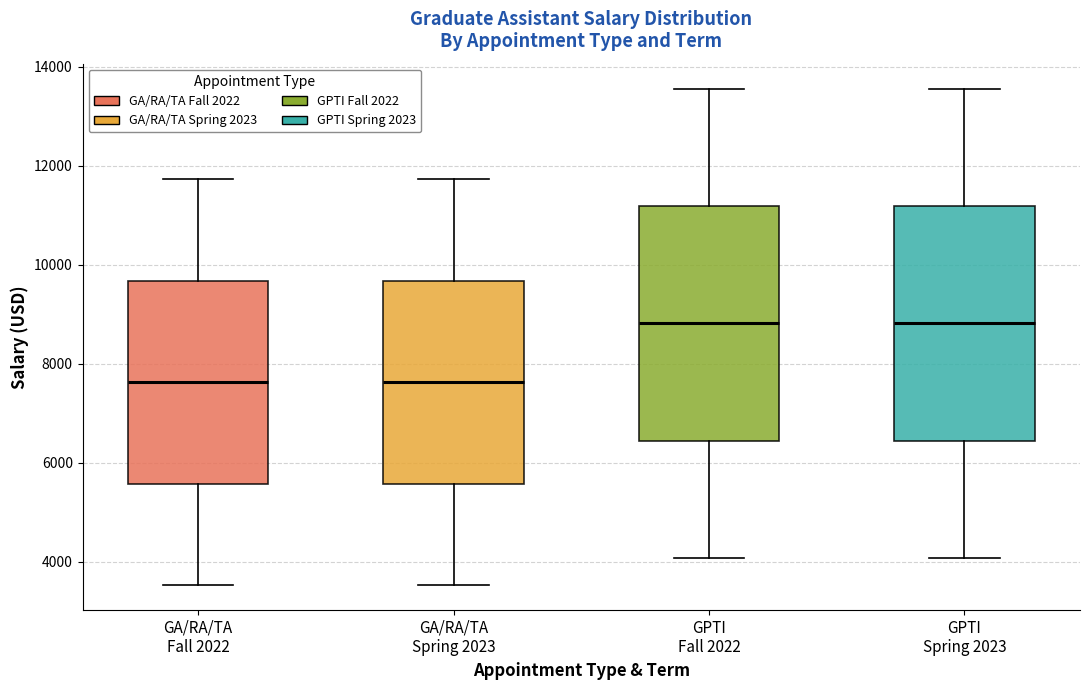

Reading left to right, transcribe this box plot: for each box, give where its median line is, the range the box spans, and where its two whiskers end, as read against the y-axis. The values are not printed on the chart, so give them approximately, as read against the axis.

GA/RA/TA Fall 2022: median 7600, box 5600 to 9600, whiskers 3600 to 11800
GA/RA/TA Spring 2023: median 7600, box 5600 to 9600, whiskers 3600 to 11800
GPTI Fall 2022: median 8800, box 6400 to 11200, whiskers 4000 to 13600
GPTI Spring 2023: median 8800, box 6400 to 11200, whiskers 4000 to 13600